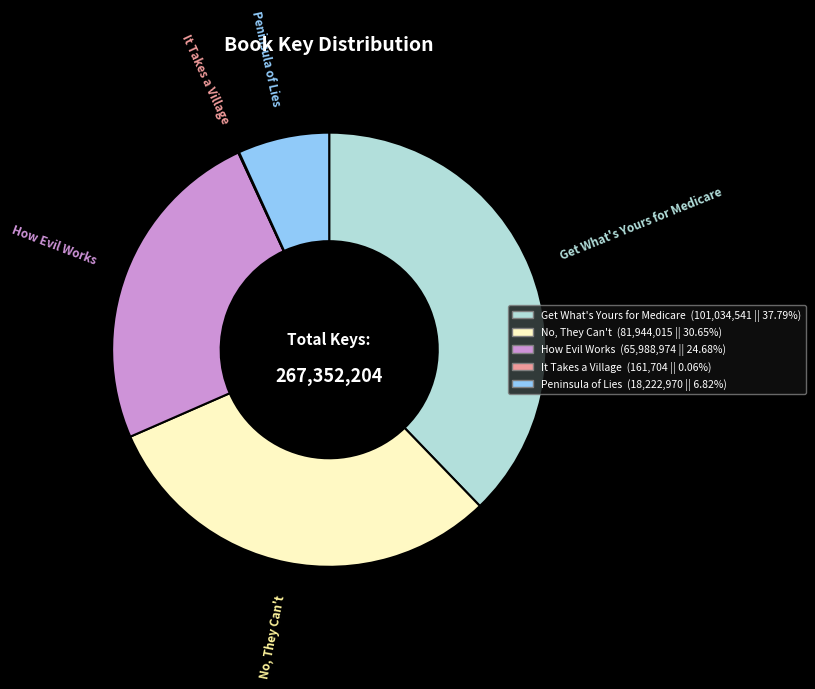

The No, They Can't slice represents 17% of the pie. True or false?

False